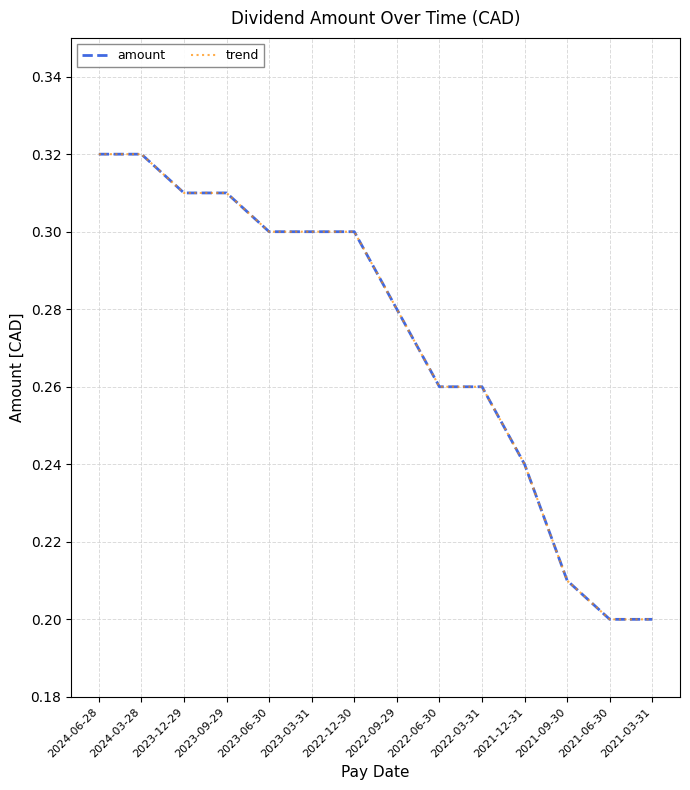

Which series has the largest total across all categories?

amount